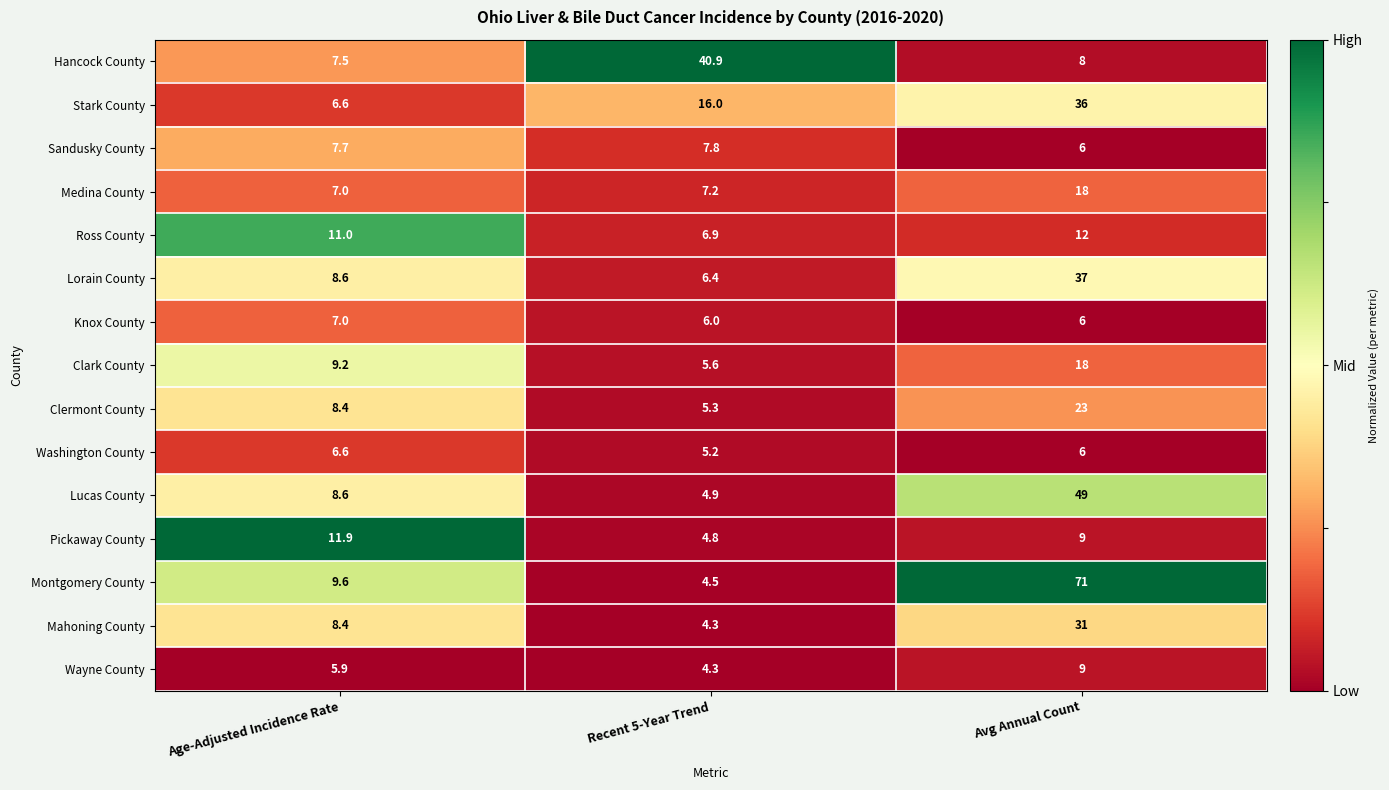

List the labels in order of Pickaway County value, largest first.

Age-Adjusted Incidence Rate, Avg Annual Count, Recent 5-Year Trend